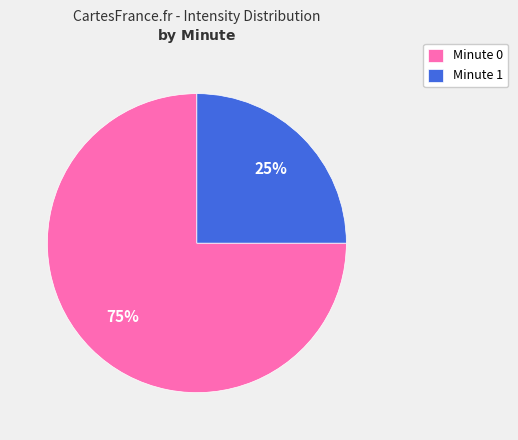

Rank the categories by value from highest to lowest.

Minute 0, Minute 1